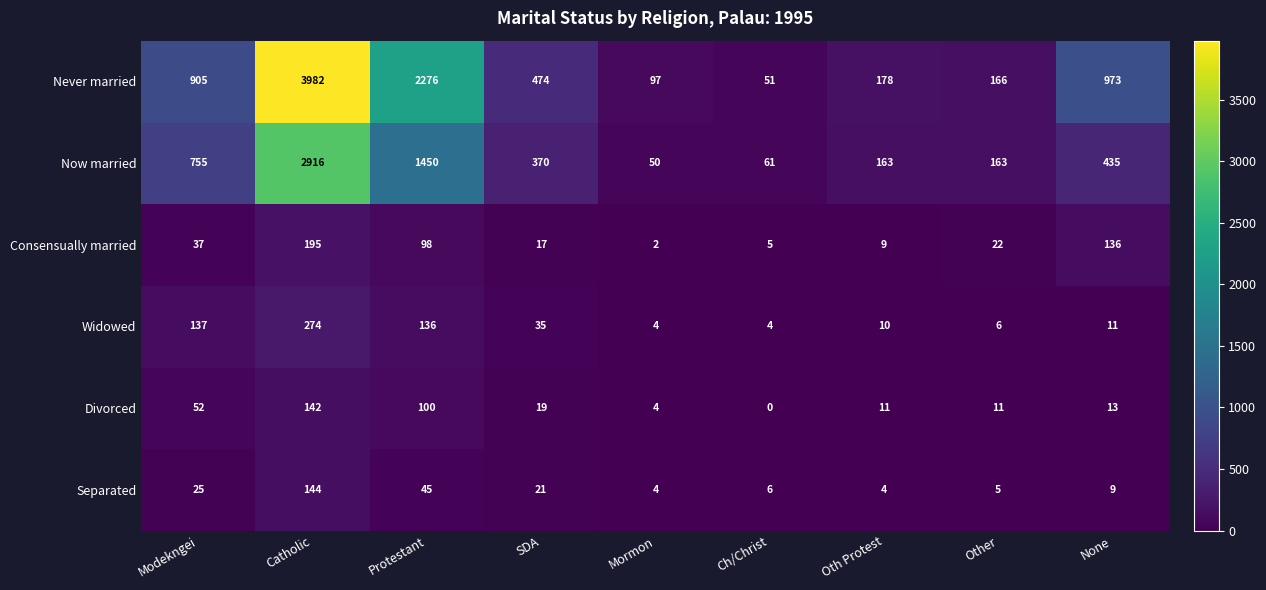

Which series has the largest total across all categories?

Never married